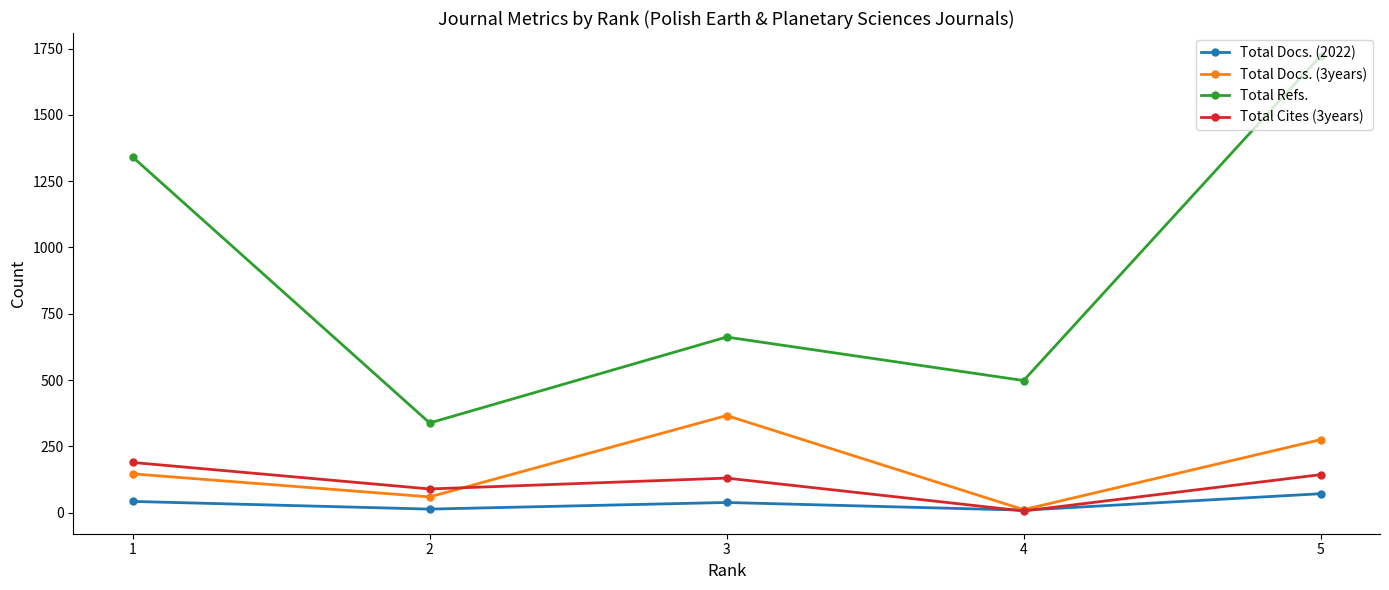

Rank the categories by Total Refs. value from highest to lowest.

5, 1, 3, 4, 2